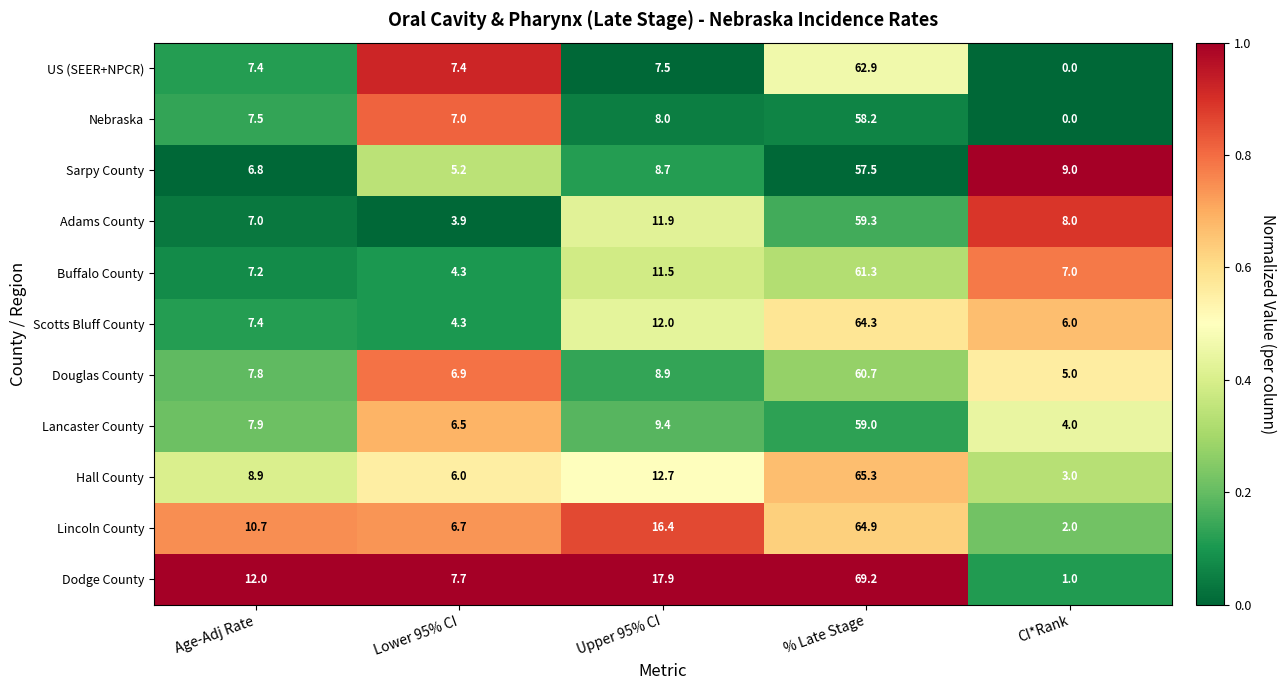

What is the spread (max minus min) of values at % Late Stage?

11.7